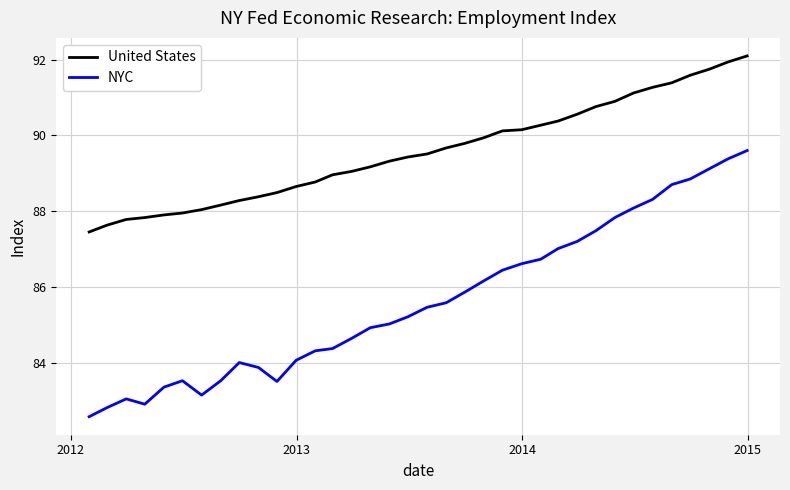

Which series has the widest spread of values?

NYC